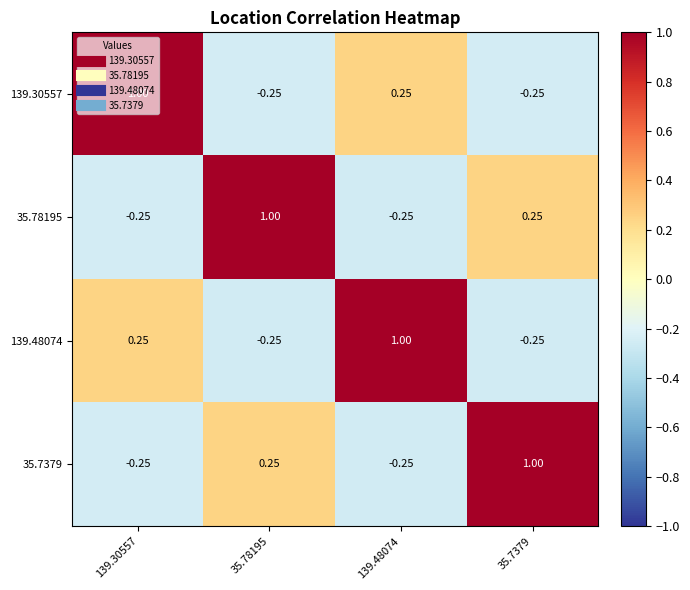

Is the value of 35.7379 at 35.78195 greater than the value of 139.30557 at 35.78195?

Yes